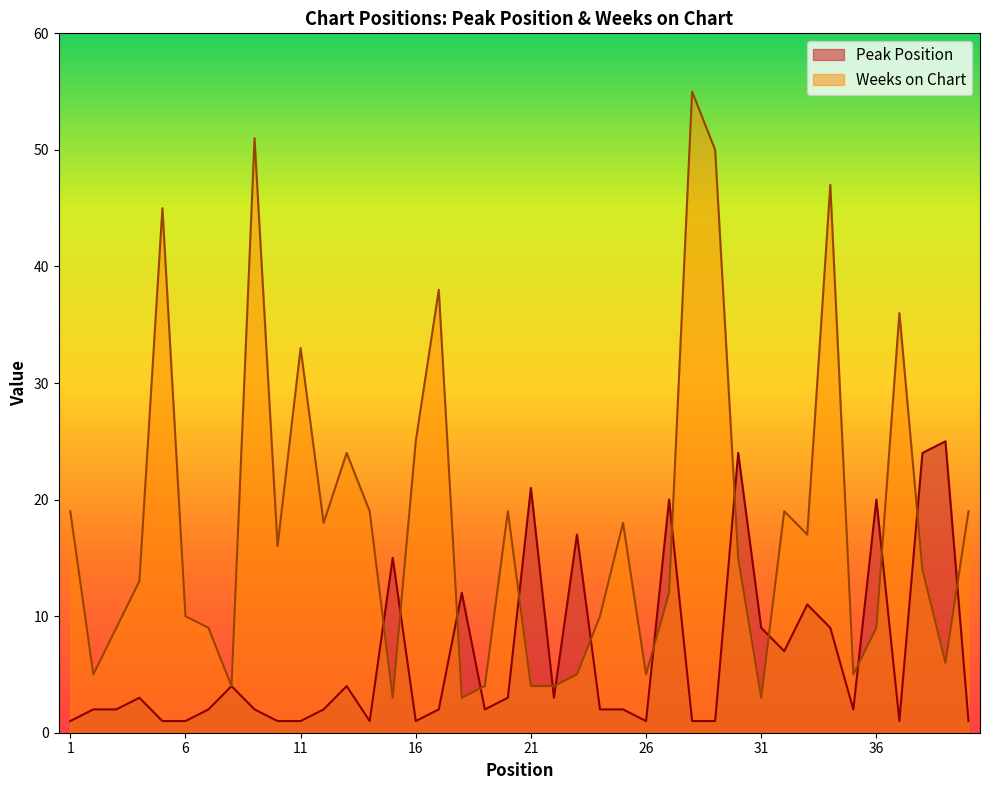

At which category is the sum across all series the highest?

28